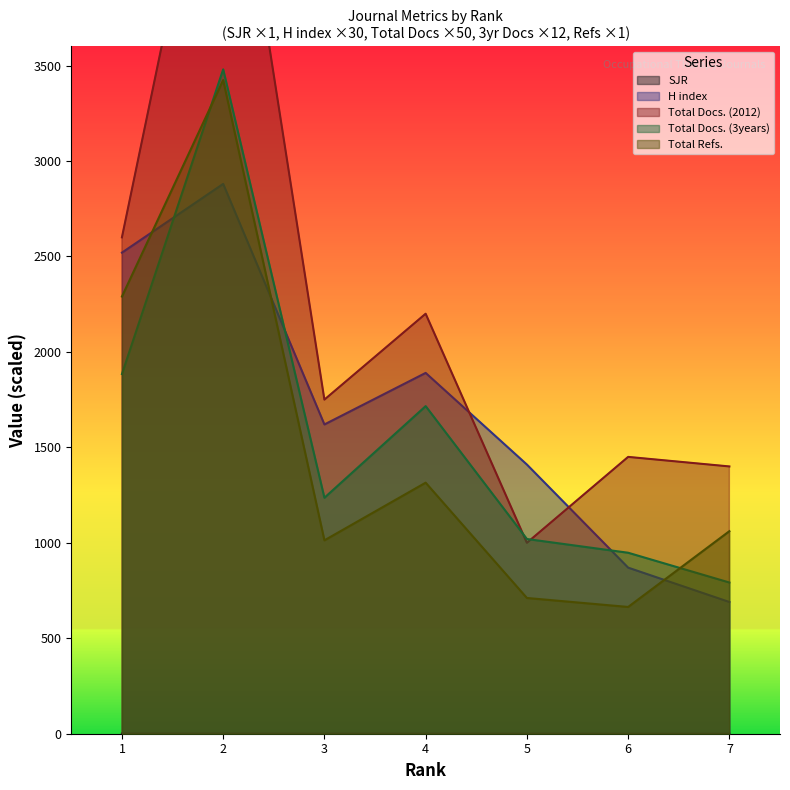

Read the Total Refs. value at 5.

711.0